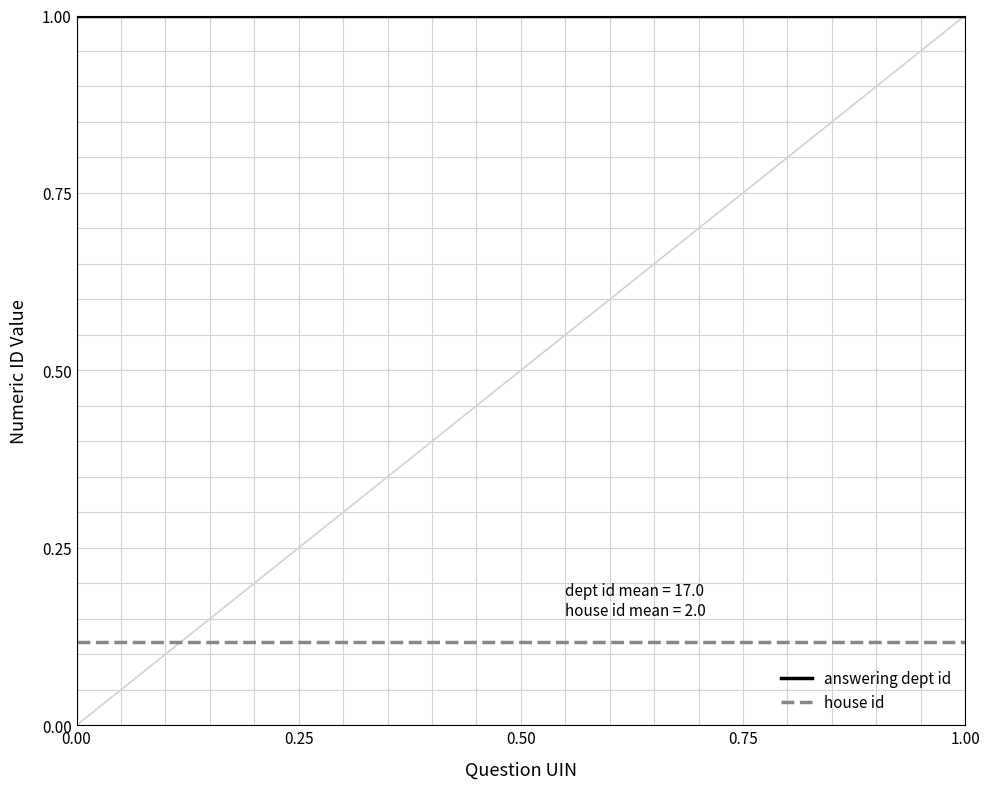

True or false: answering dept id and house id intersect in this chart.

False